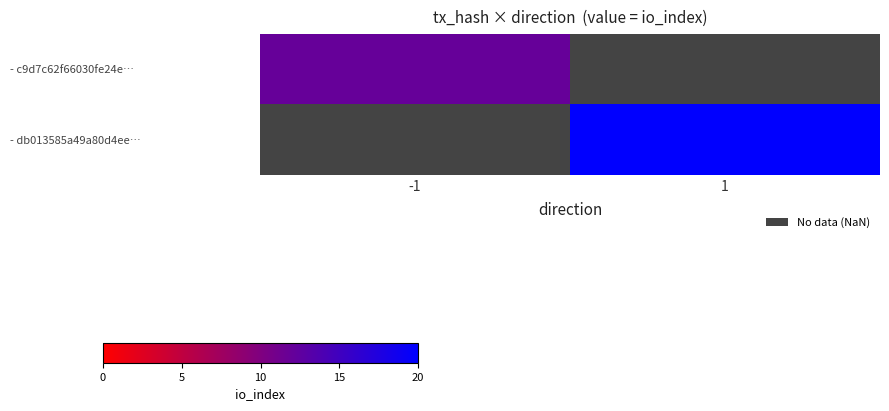

List the series in order of their peak value, lowest first.

- c9d7c62f66030fe24e…, - db013585a49a80d4ee…